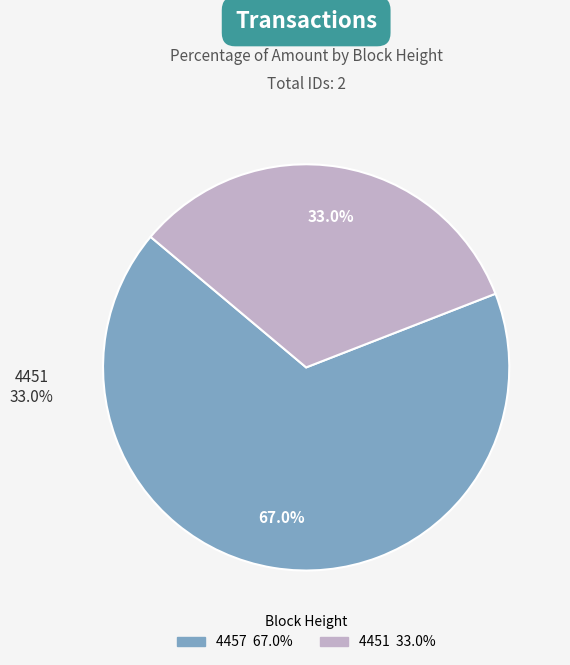

Rank the categories by value from highest to lowest.

4457, 4451